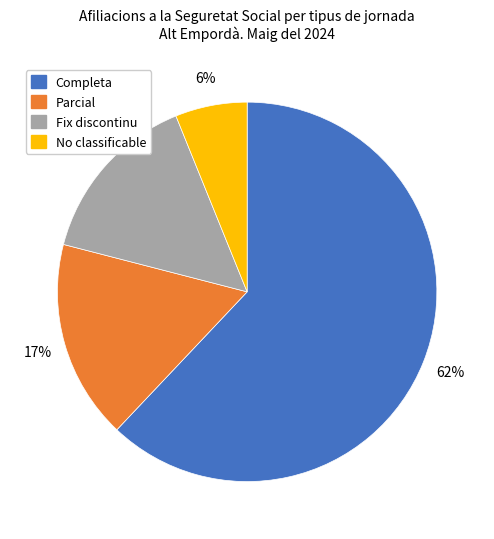

Do Completa and No classificable together represent more than half of the pie?

Yes